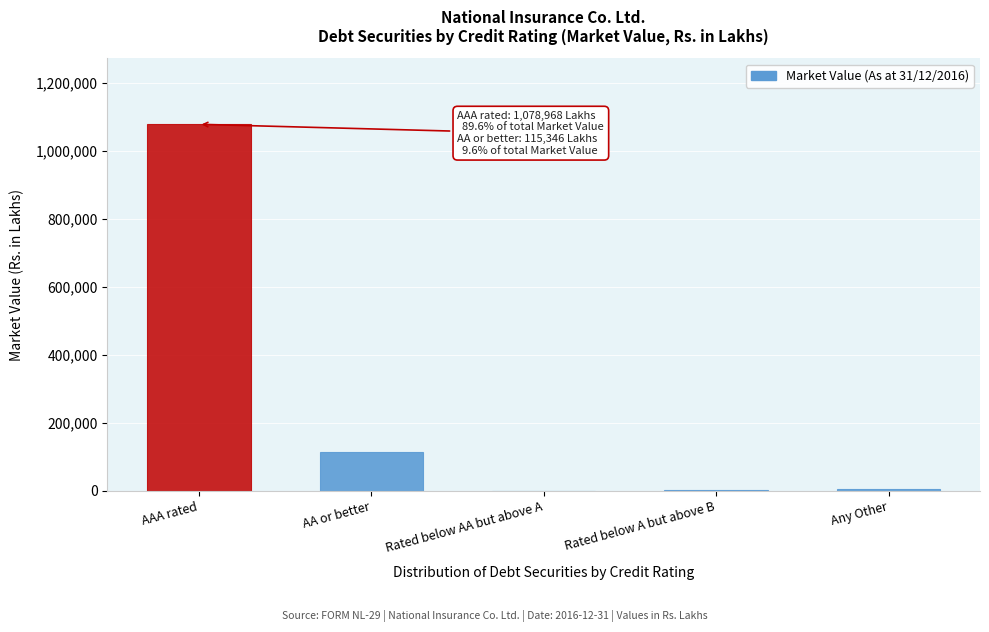

What is the change in value from AAA rated to AA or better?

-963621.5